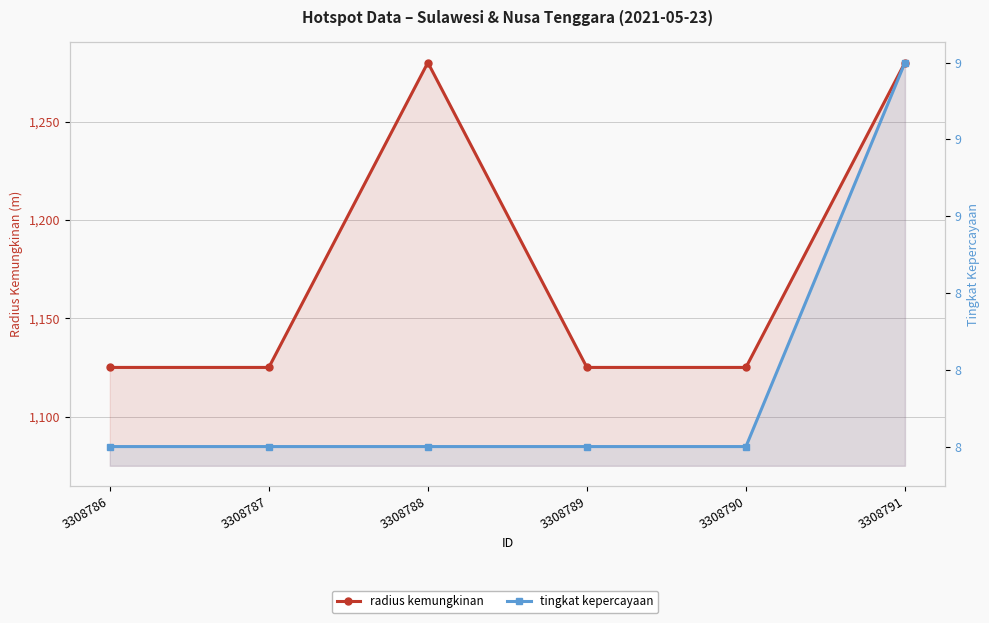

In radius kemungkinan, how many points are higher than both neighbors (excluding endpoints)?

1